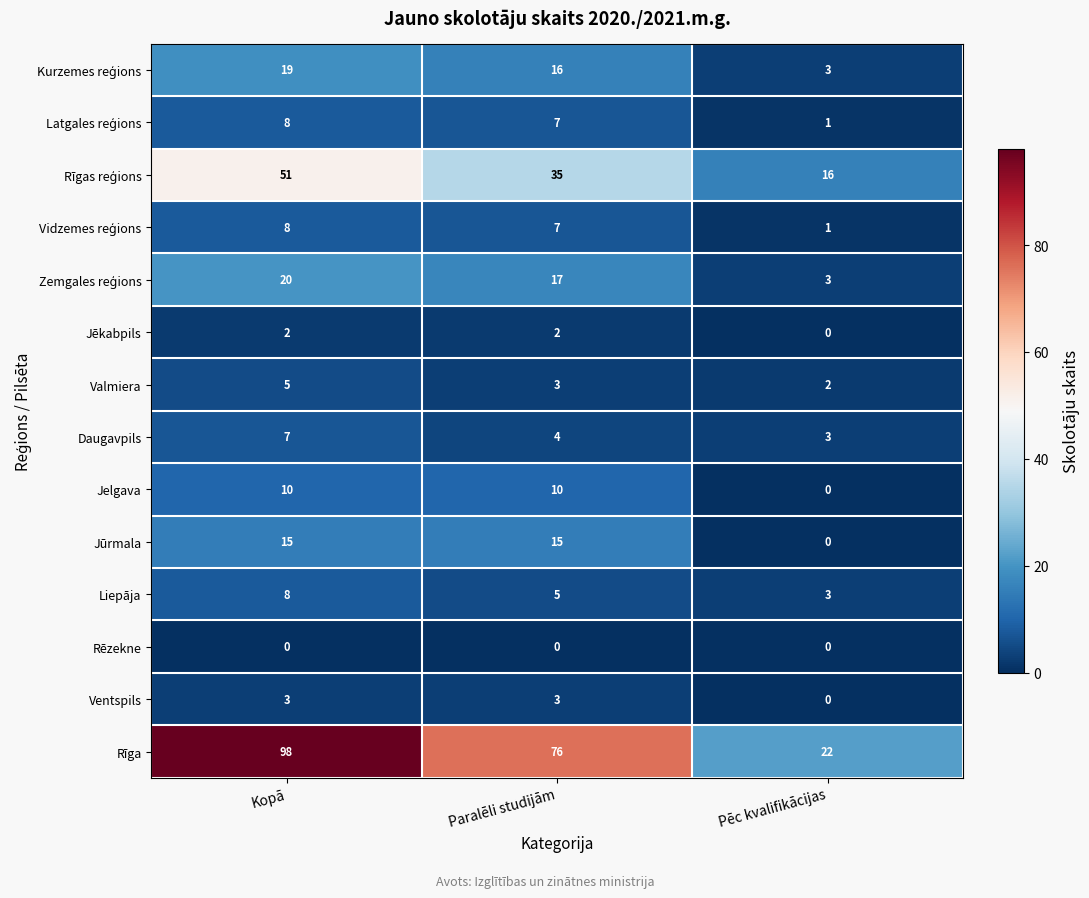

Read the Daugavpils value at Paralēli studijām.

4